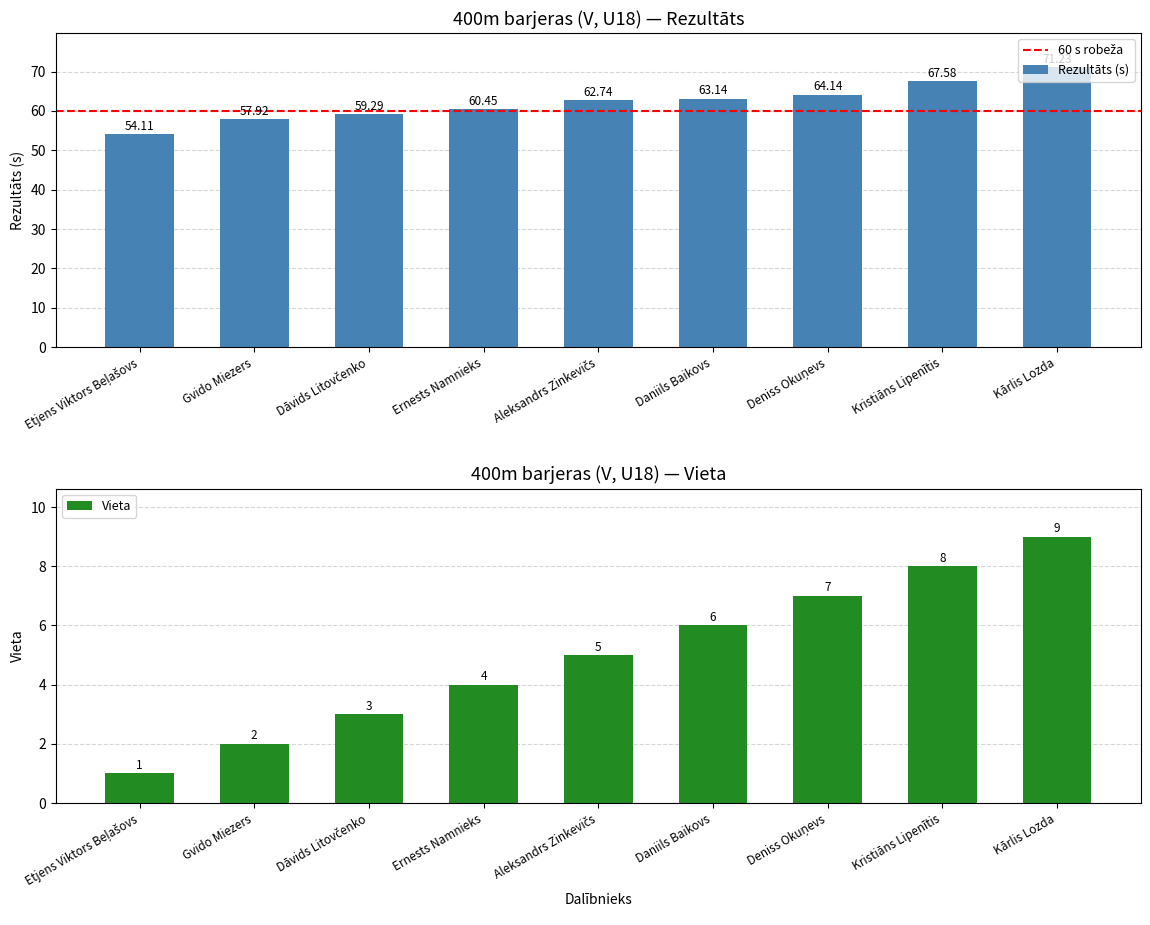

What is the value of the Vieta bar at the 3rd from the left?

3